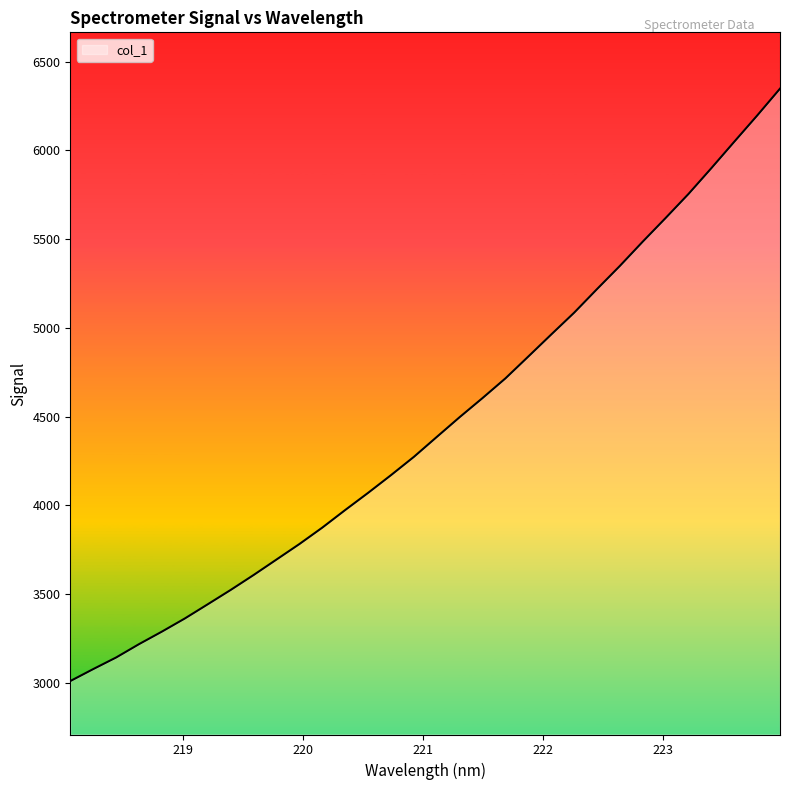

What is the average value?

4454.0